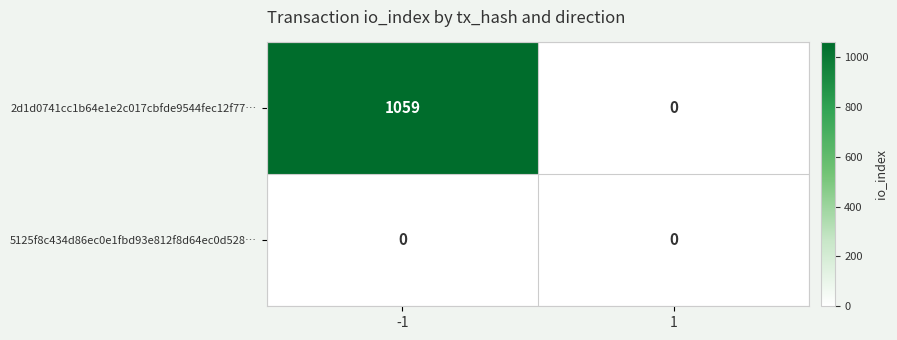

At how many categories does at least one series exceed 584?

1